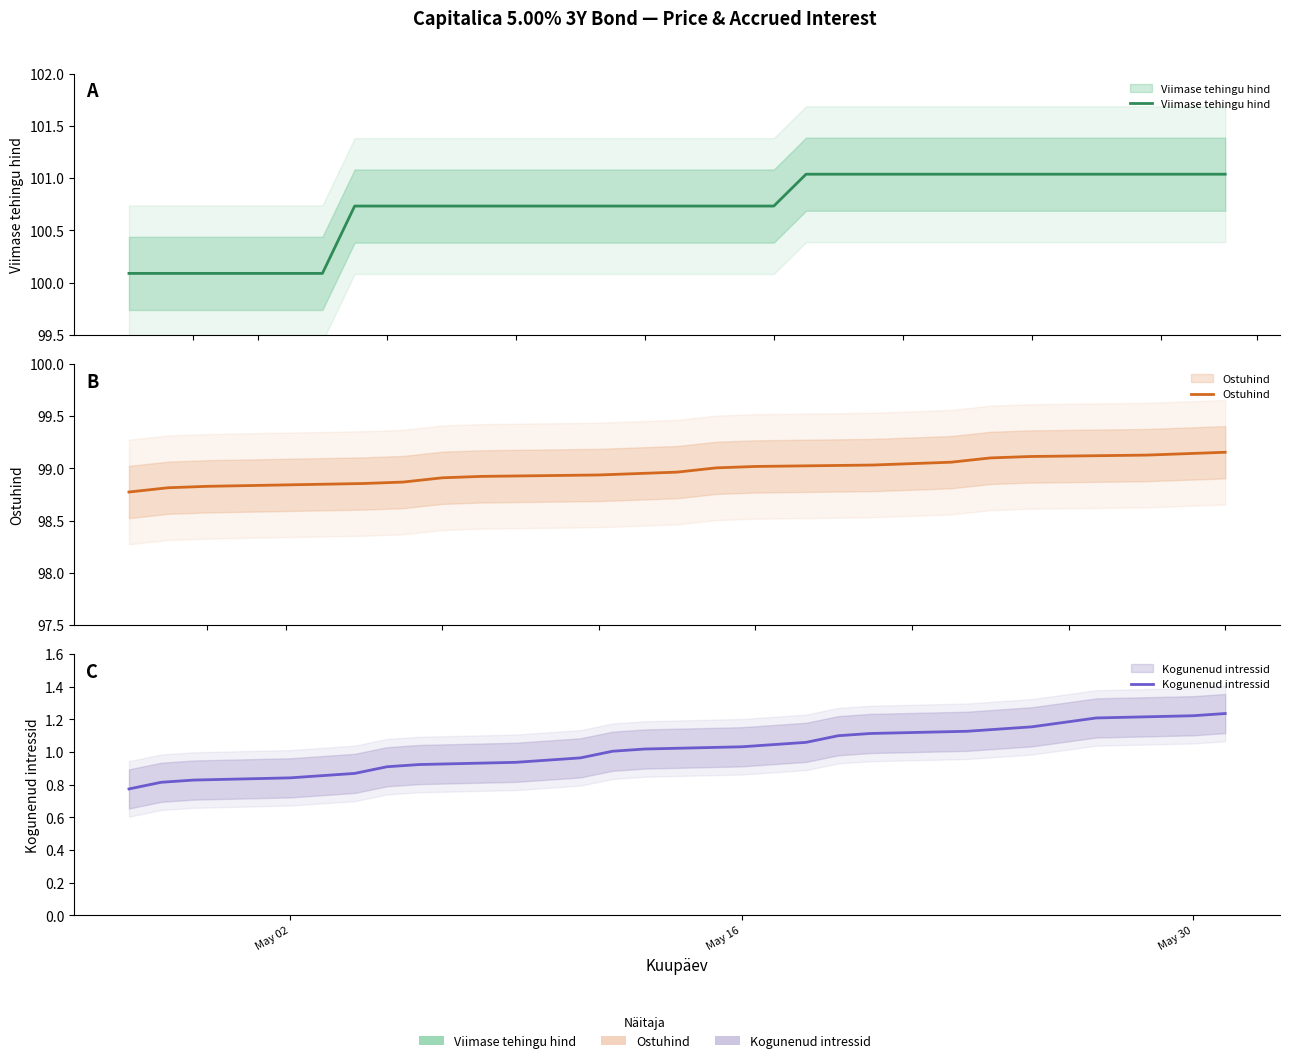

True or false: Viimase tehingu hind and Ostuhind cross at least once.

False